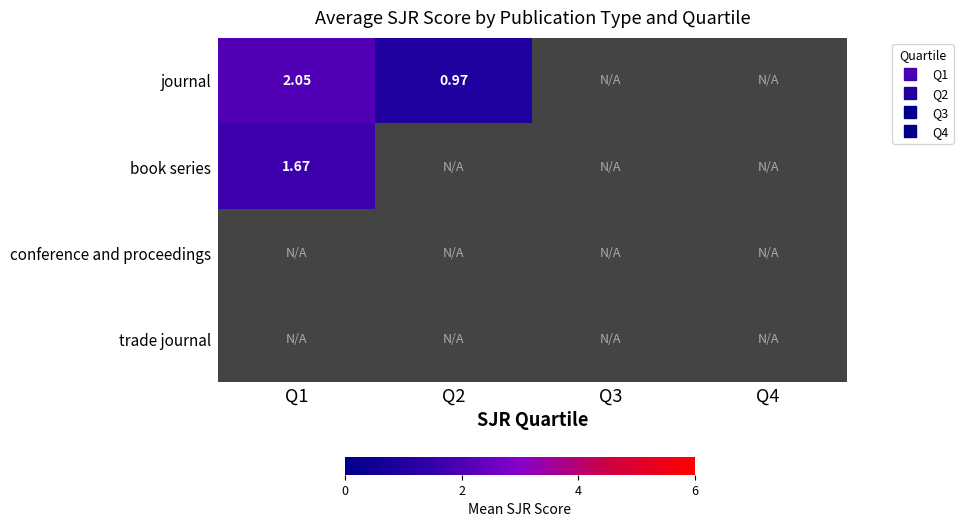

At which category is the sum across all series the highest?

Q3